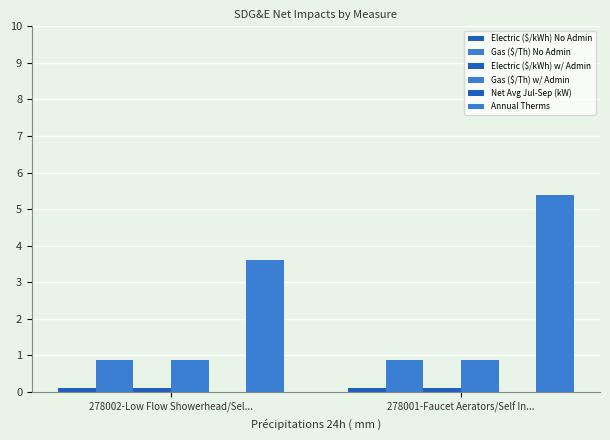

Reading left to right, what are all the values shown in this chart?

Electric ($/kWh) No Admin: 278002-Low Flow Showerhead/Sel...=0.1	278001-Faucet Aerators/Self In...=0.1
Gas ($/Th) No Admin: 278002-Low Flow Showerhead/Sel...=0.9	278001-Faucet Aerators/Self In...=0.9
Electric ($/kWh) w/ Admin: 278002-Low Flow Showerhead/Sel...=0.1	278001-Faucet Aerators/Self In...=0.1
Gas ($/Th) w/ Admin: 278002-Low Flow Showerhead/Sel...=0.9	278001-Faucet Aerators/Self In...=0.9
Net Avg Jul-Sep (kW): 278002-Low Flow Showerhead/Sel...=0.0	278001-Faucet Aerators/Self In...=0.0
Annual Therms: 278002-Low Flow Showerhead/Sel...=3.6	278001-Faucet Aerators/Self In...=5.4